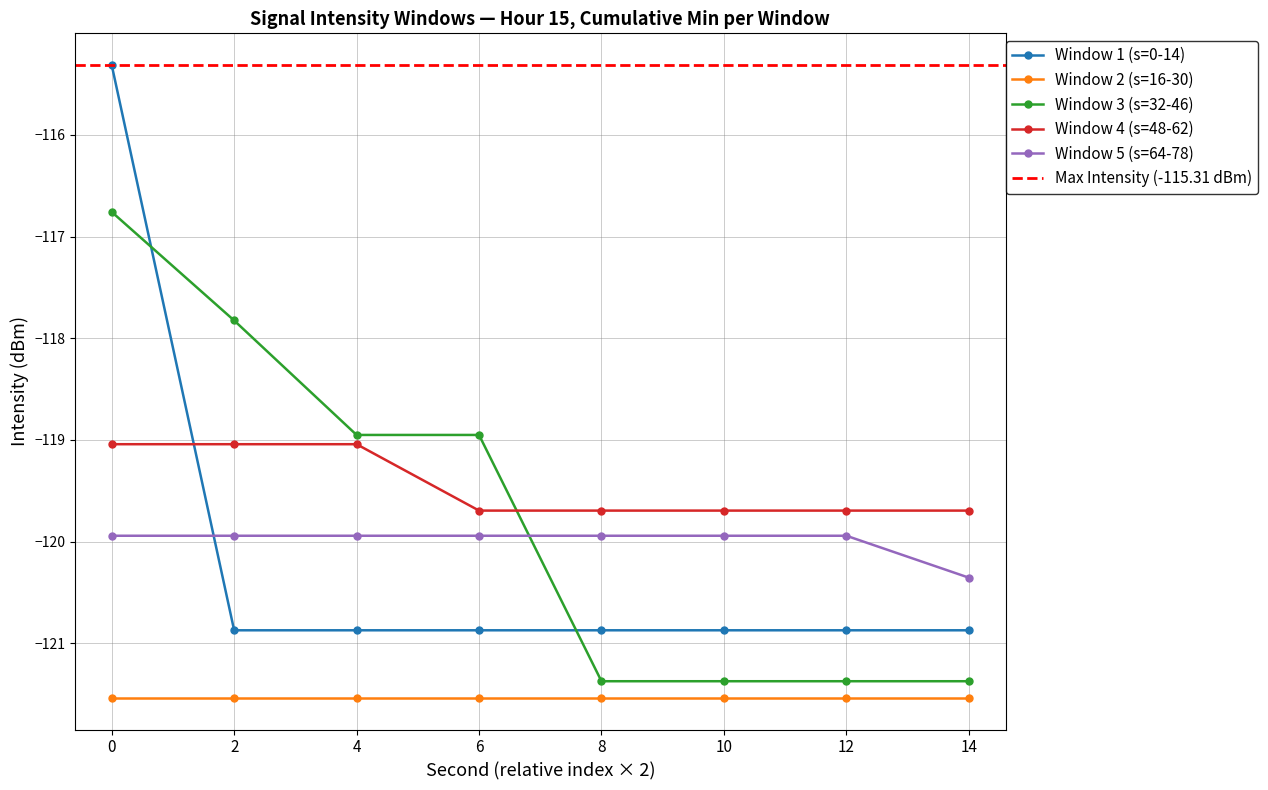

Is the value of Window 5 (s=64-78) at 0 greater than the value of Window 1 (s=0-14) at 0?

No